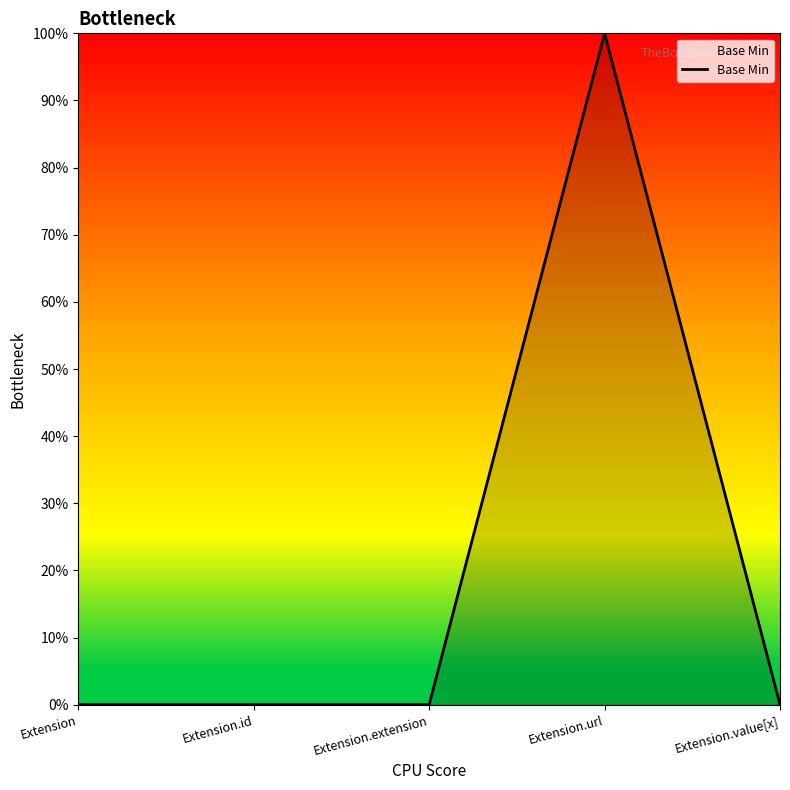

True or false: there are more than 2 points higher than both neighbors.

False